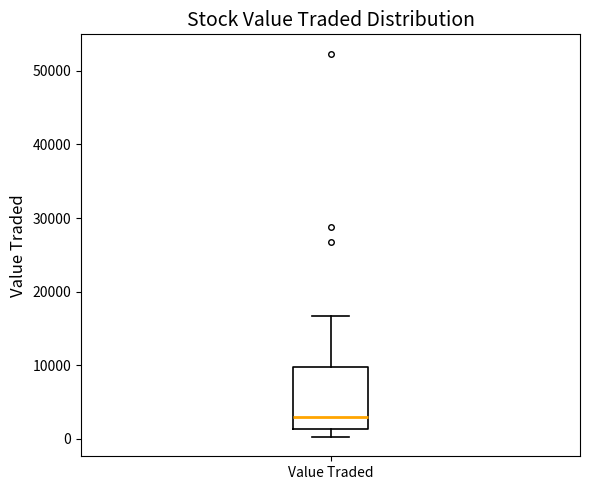

Transcribe this box plot: give where the median line is, the range the box spans, and where the two whiskers end, as read against the y-axis. The values are not printed on the chart, so give them approximately, as read against the axis.

median 3000, box 1000 to 10000, whiskers 0 to 17000